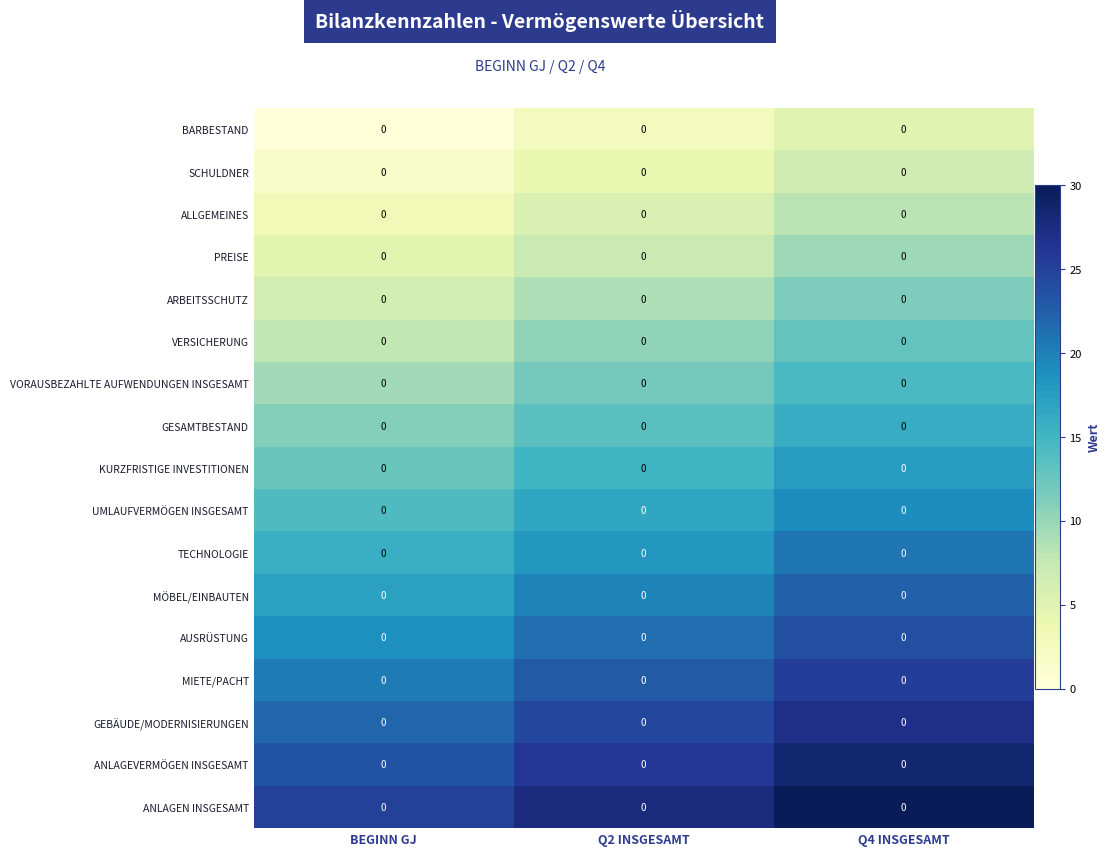

At how many categories does at least one series exceed 8?

3